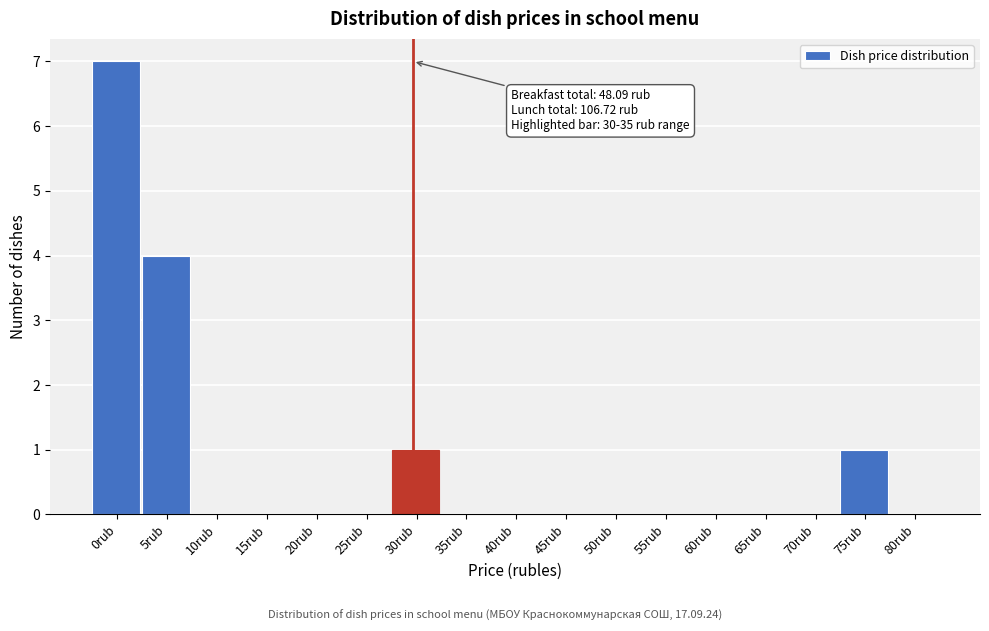

Reading left to right, what are all the values shown in this chart?

0rub=7	5rub=4	10rub=0	15rub=0	20rub=0	25rub=0	30rub=1	35rub=0	40rub=0	45rub=0	50rub=0	55rub=0	60rub=0	65rub=0	70rub=0	75rub=1	80rub=0